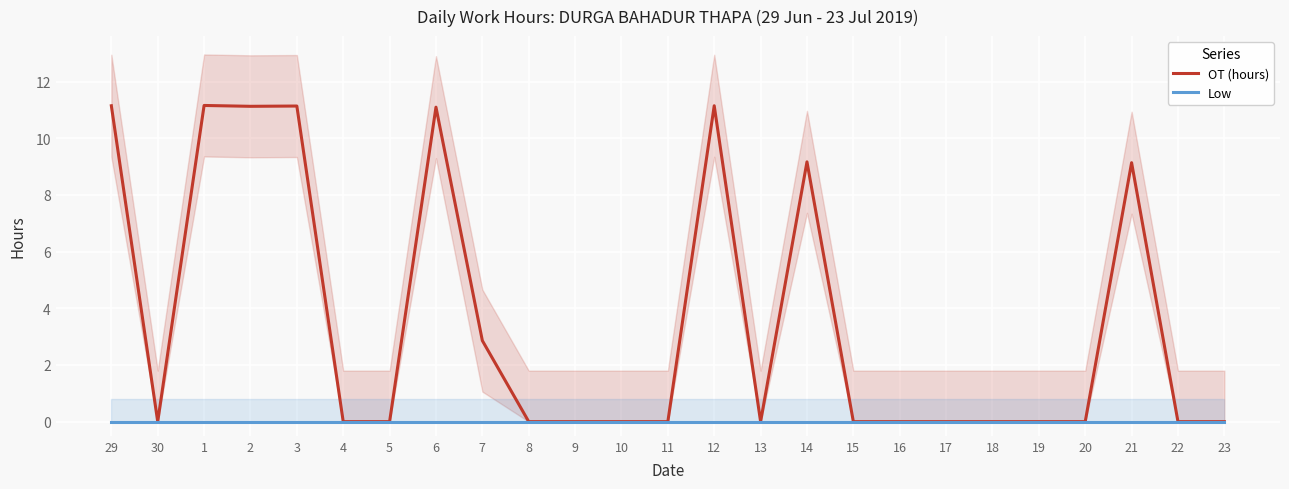

Reading left to right, transcribe all the data shown in this chart.

OT (hours): 11.2	0.0	11.2	11.1	11.1	0.0	0.0	11.1	2.9	0.0	0.0	0.0	0.0	11.2	0.0	9.2	0.0	0.0	0.0	0.0	0.0	0.0	9.1	0.0	0.0
Low: 0.0	0.0	0.0	0.0	0.0	0.0	0.0	0.0	0.0	0.0	0.0	0.0	0.0	0.0	0.0	0.0	0.0	0.0	0.0	0.0	0.0	0.0	0.0	0.0	0.0